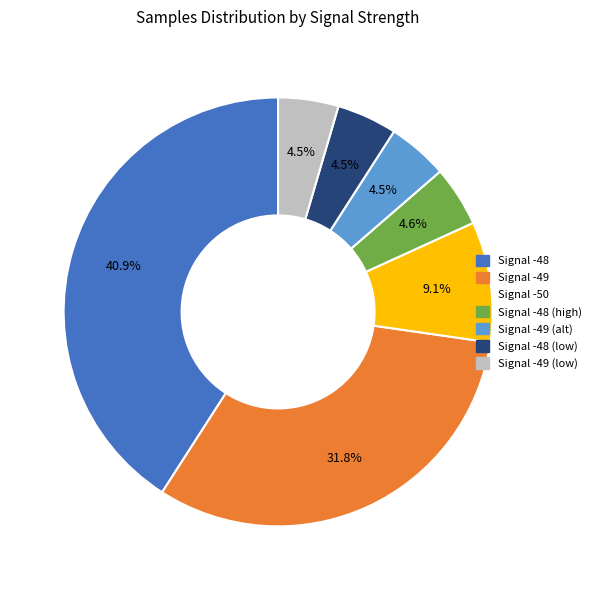

Is there a majority slice in this chart?

No